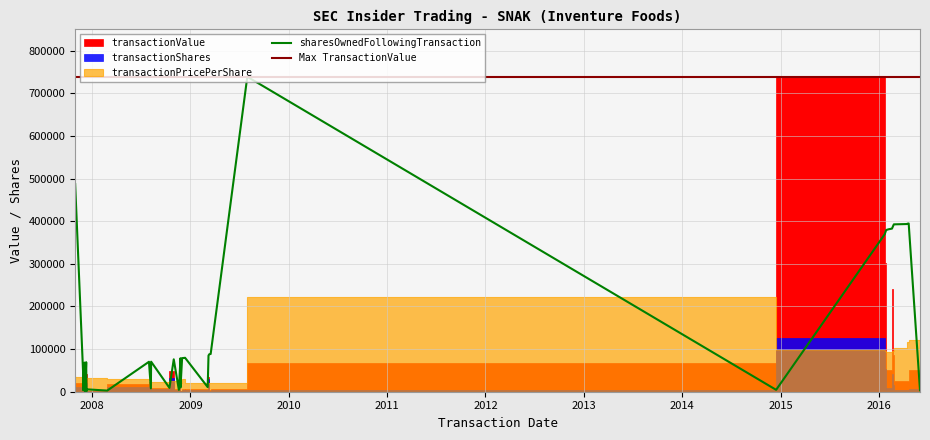

What is the value of the sharesOwnedFollowingTransaction point at the 5th from the left?

3523.6